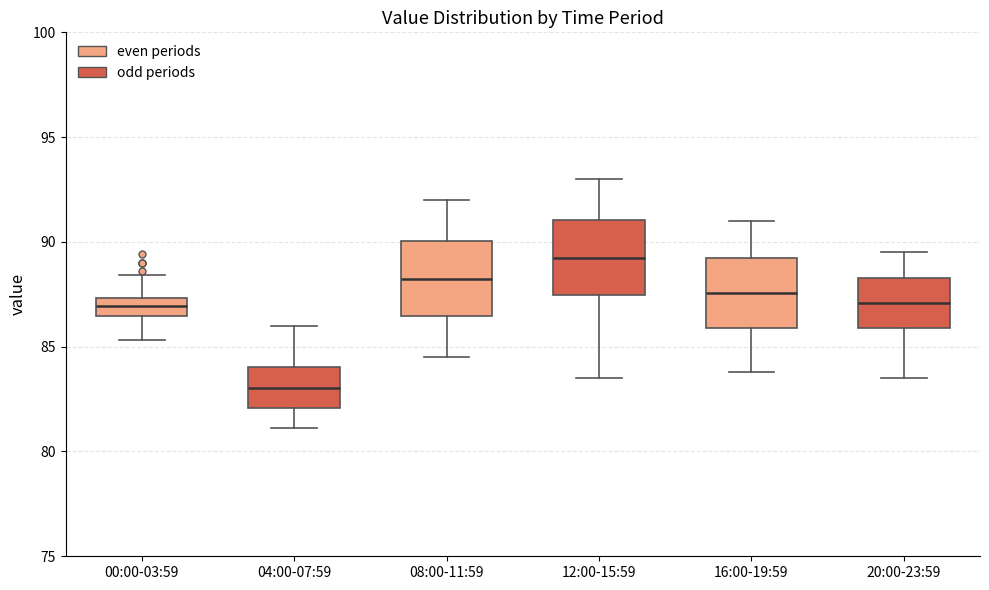

Where does the lower whisker of the box for 04:00-07:59 end on the y-axis? The values are not printed on the chart, so give them approximately, as read against the axis.

81.0